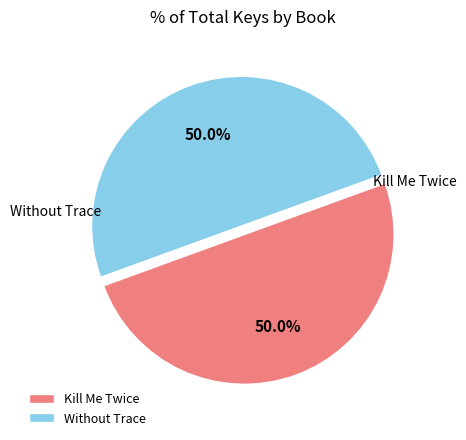

What percentage is the Kill Me Twice slice, to the nearest percent?

50%